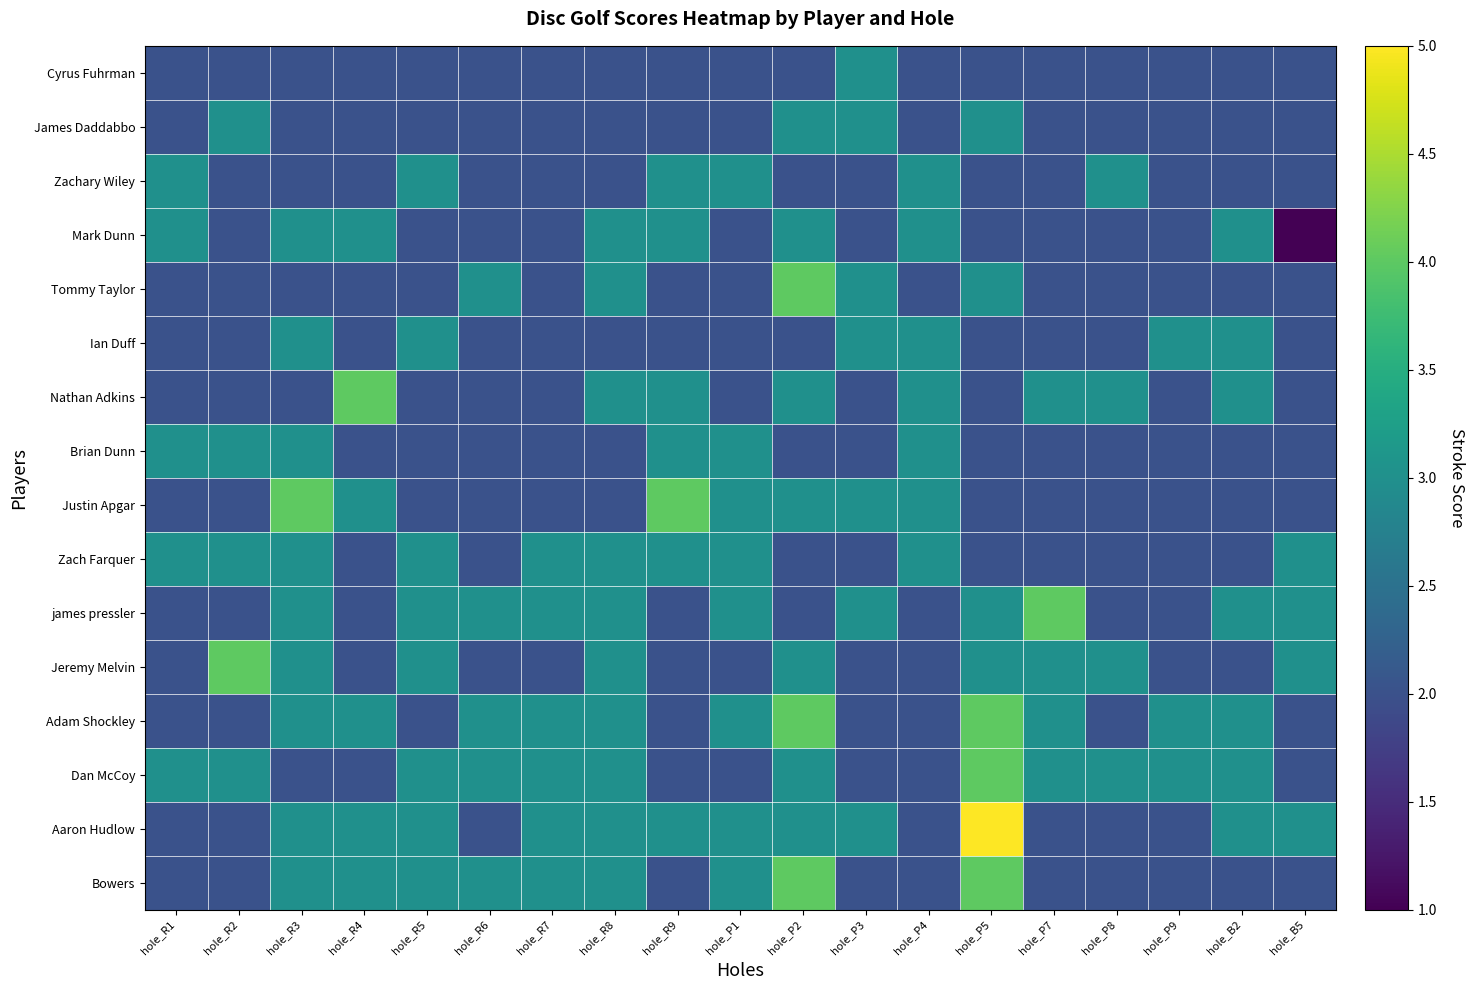

What is the greatest value displayed?

5